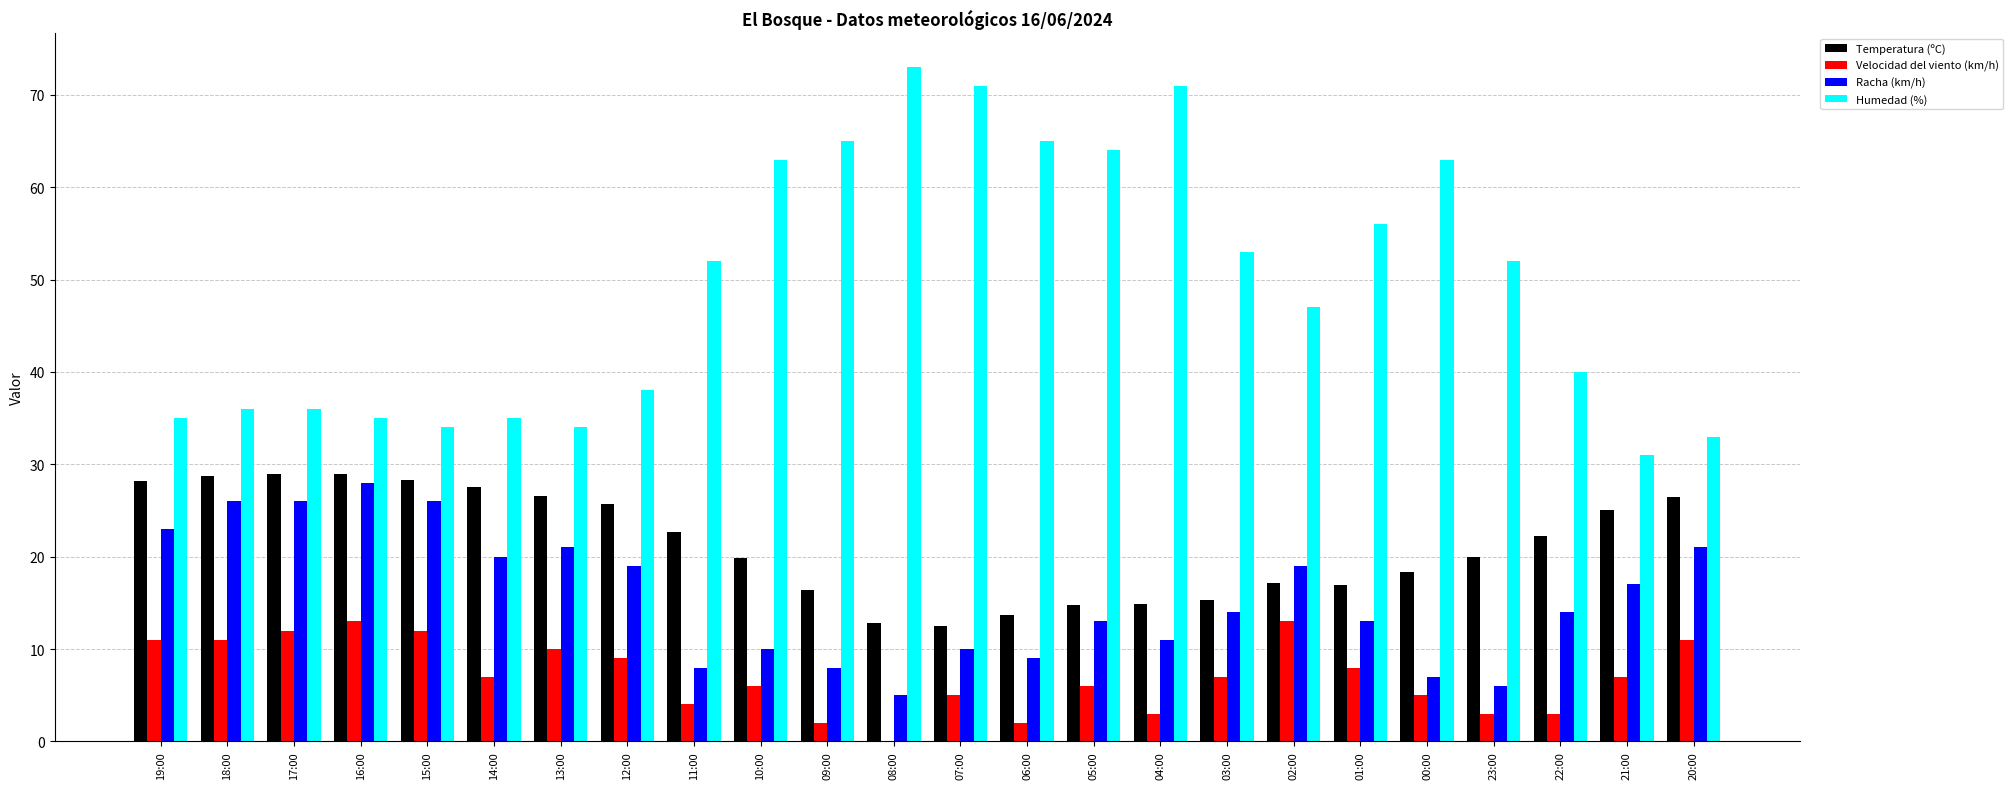

Which series has the largest total across all categories?

Humedad (%)